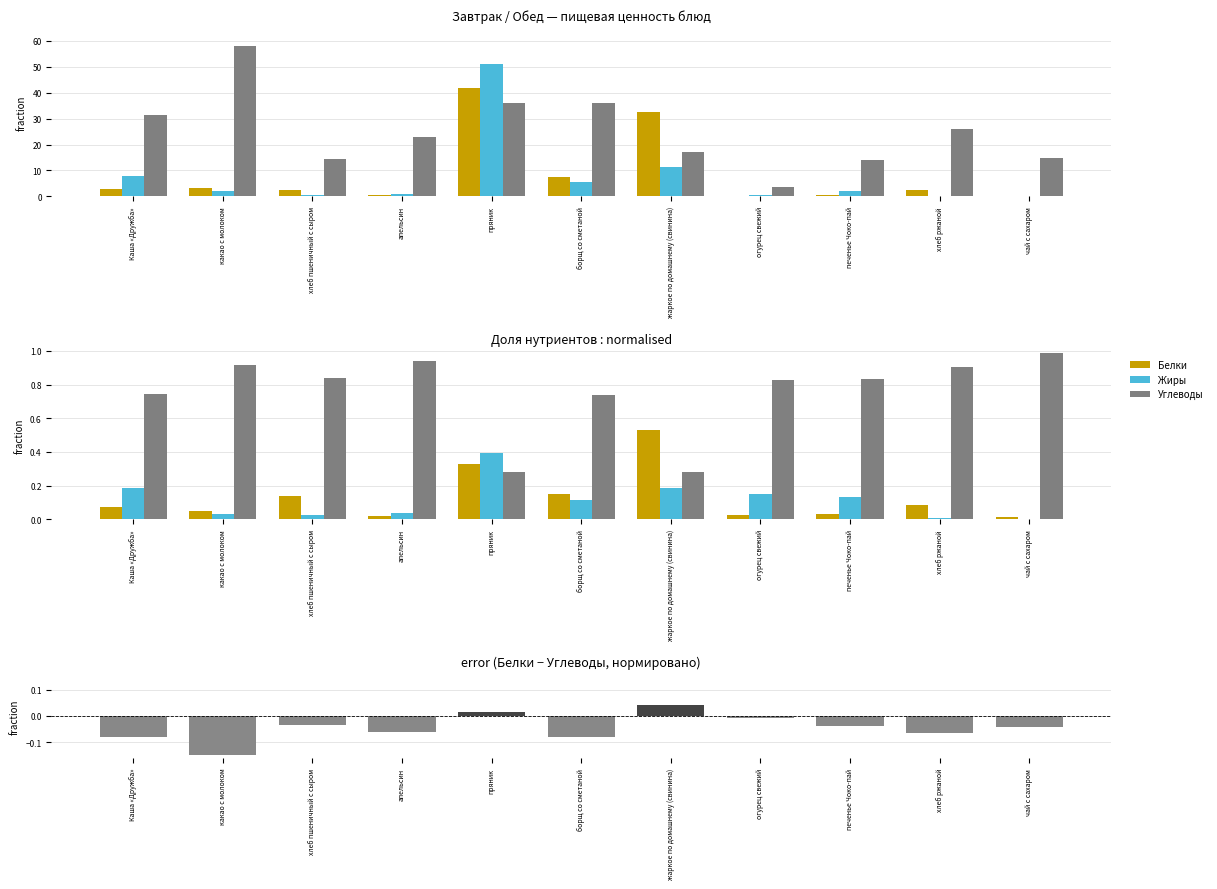

What is the spread (max minus min) of values at хлеб ржаной?

1.0